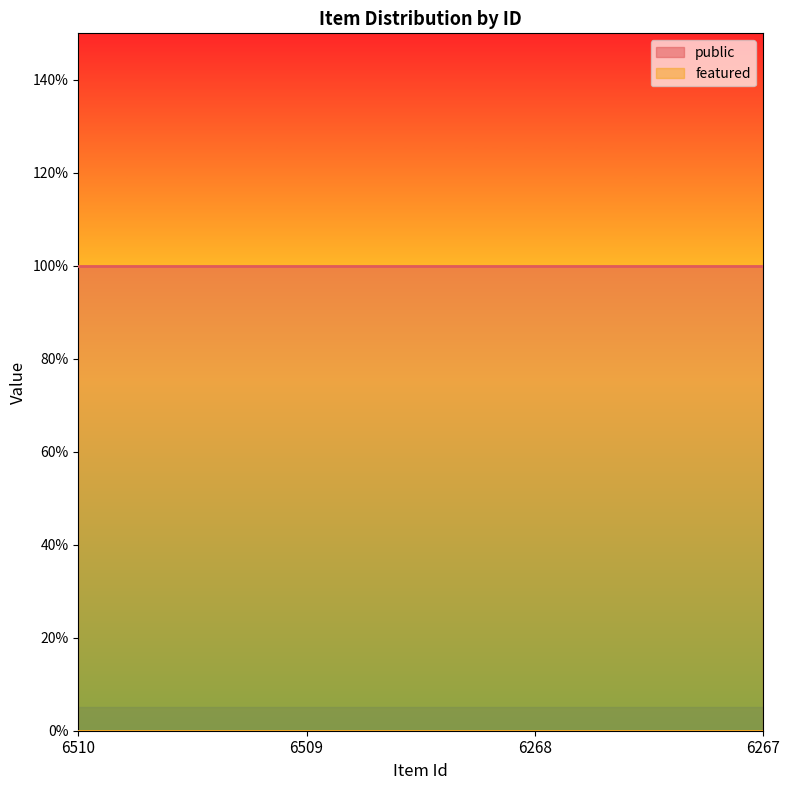

Where is featured nearest to the value 0?

6510